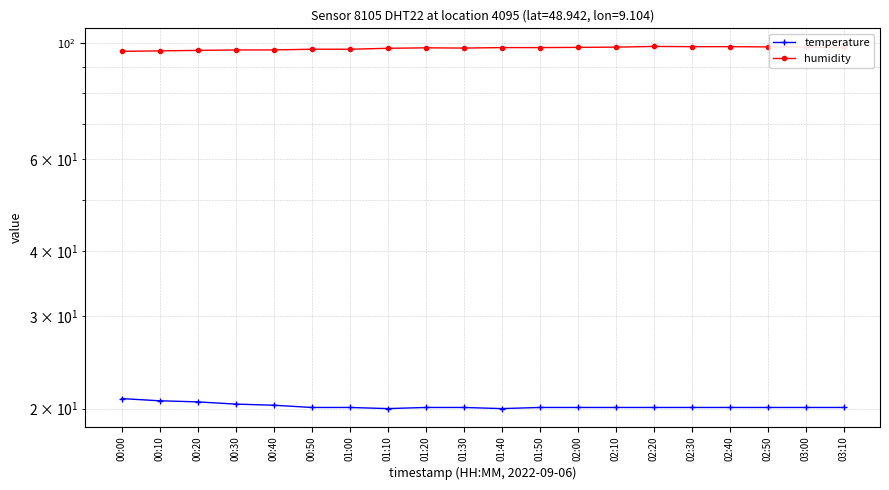

What is the label of the 9th point from the right?

01:50